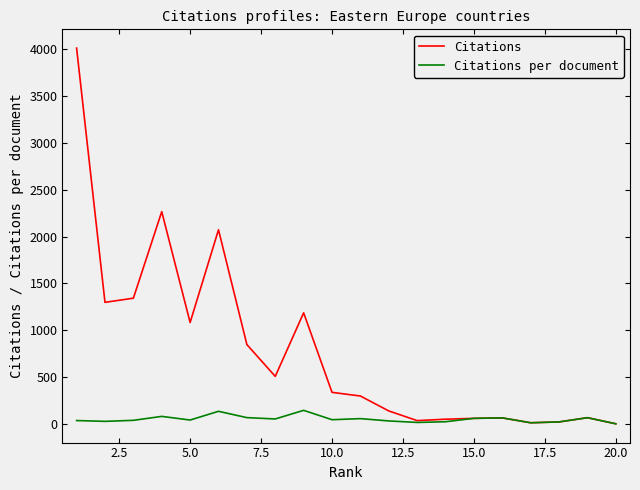

Which series has the largest total across all categories?

Citations